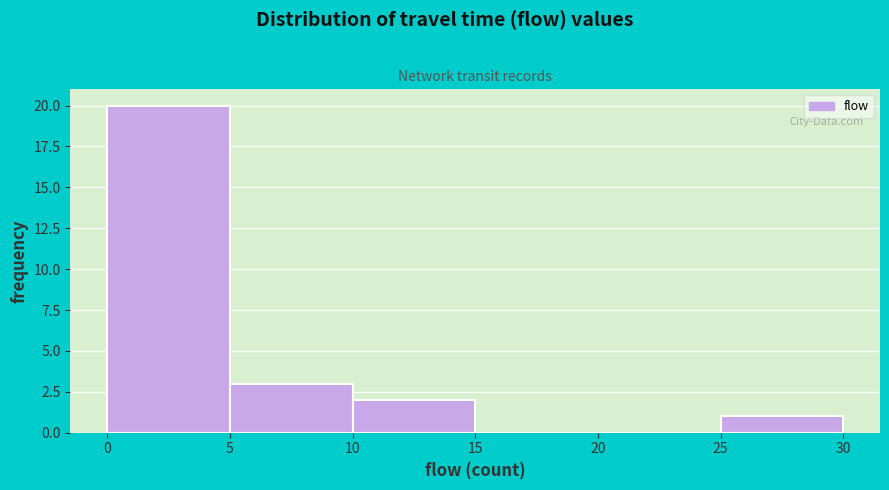

Reading left to right, transcribe this chart: for each bar, give the range it covers on the x-axis and its height. The values are not printed on the chart, so give them approximately, as read against the axis.

0 to 5: 20
5 to 10: 3
10 to 15: 2
15 to 20: 0
20 to 25: 0
25 to 30: 1